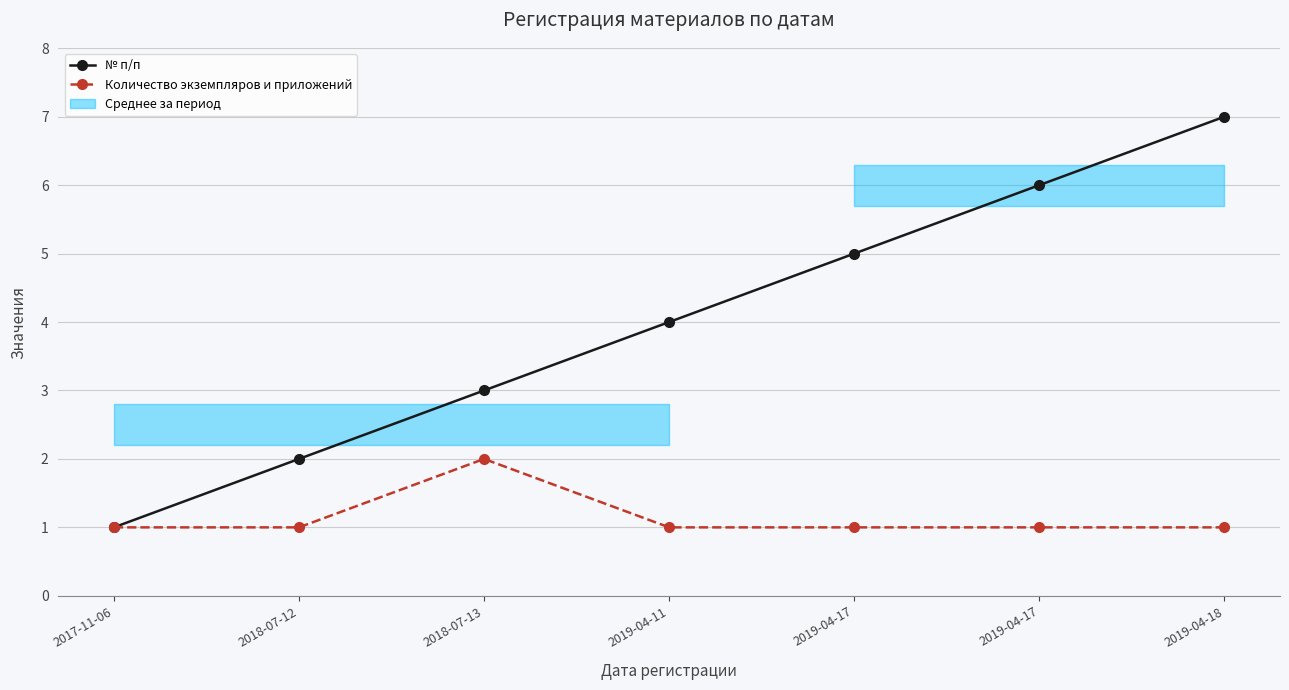

True or false: № п/п and Количество экземпляров и приложений intersect in this chart.

False